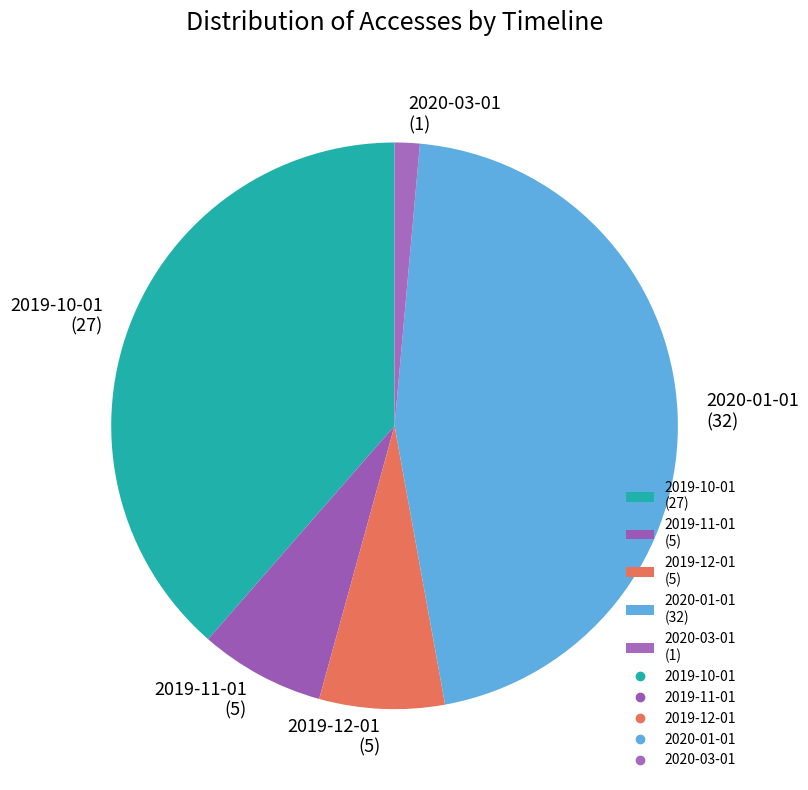

Is 2020-03-01 the majority of the pie?

No